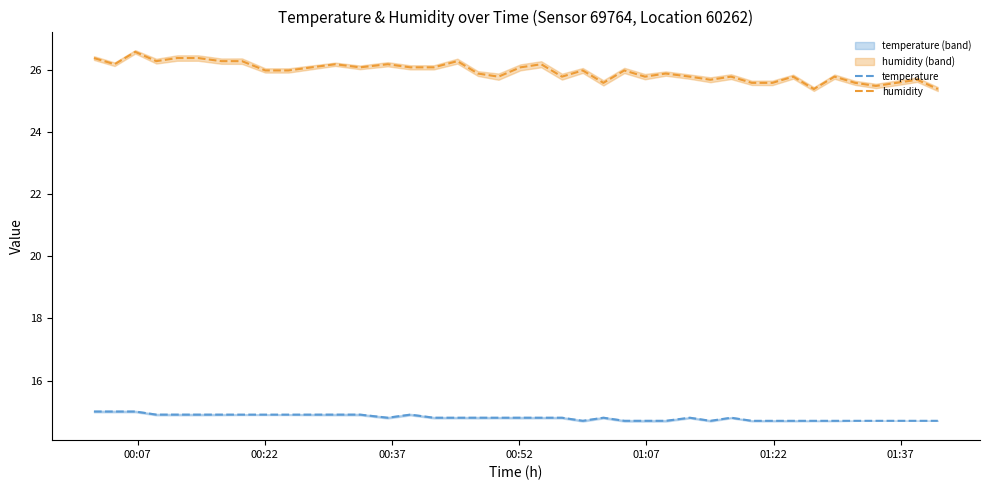

At how many categories does at least one series exceed 21?

40